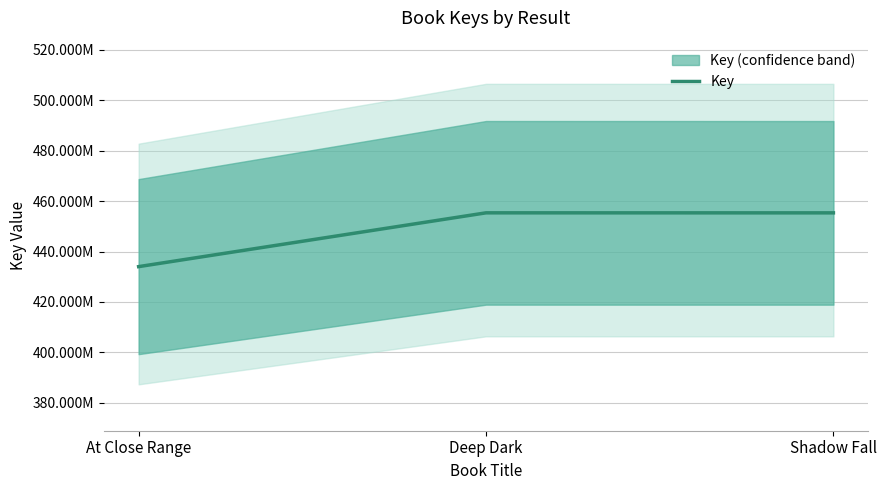

What is the value of the 3rd point from the left?

455353655